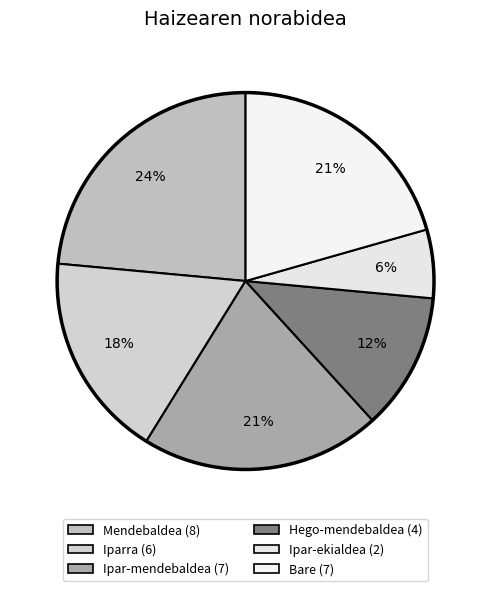

What percentage is the Ipar-mendebaldea slice, to the nearest percent?

21%